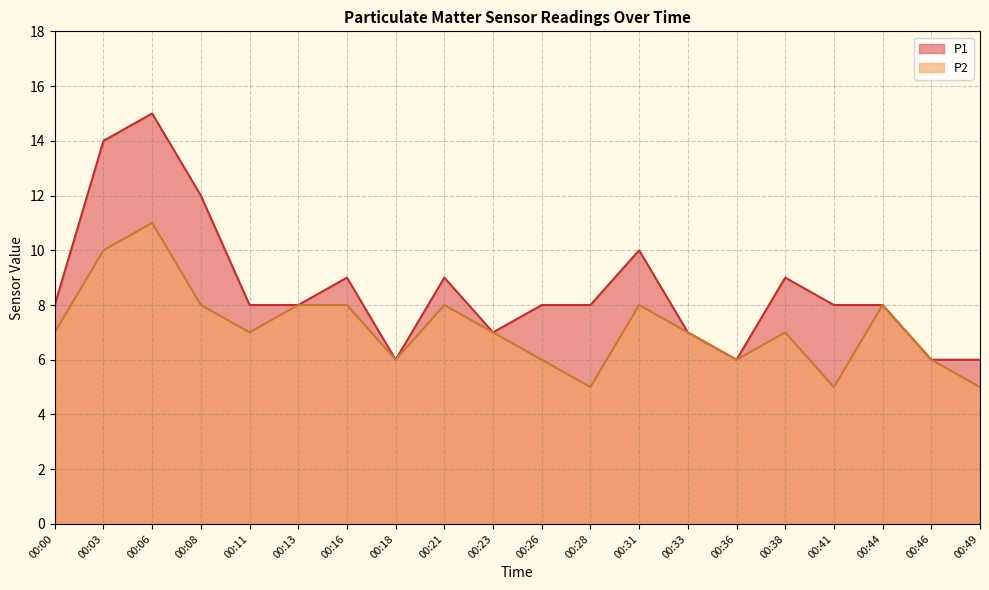

What is the value of the P1 point at the 7th from the left?

9